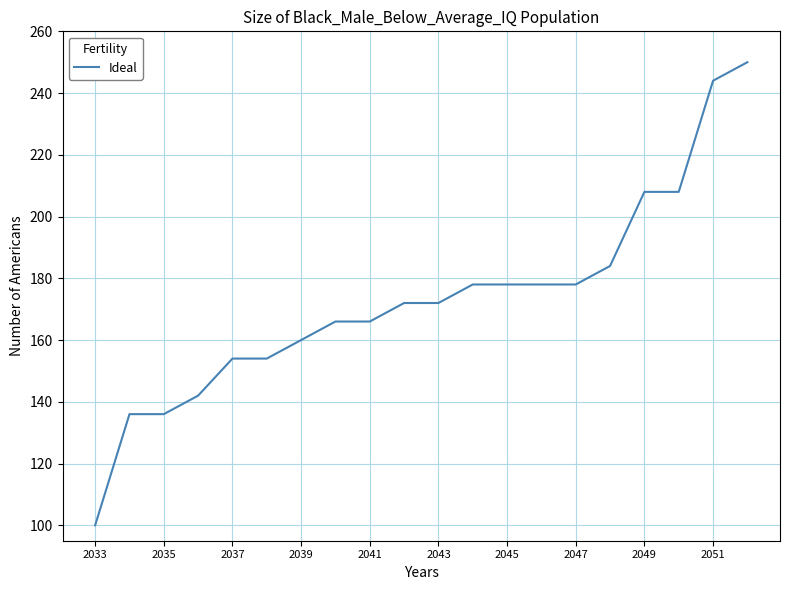

What is the maximum value shown in the chart?

250